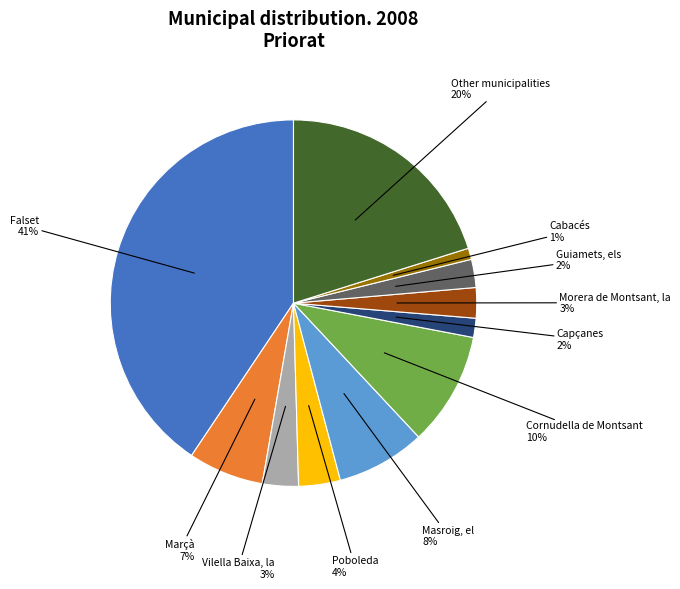

Which slice is the largest?

Falset